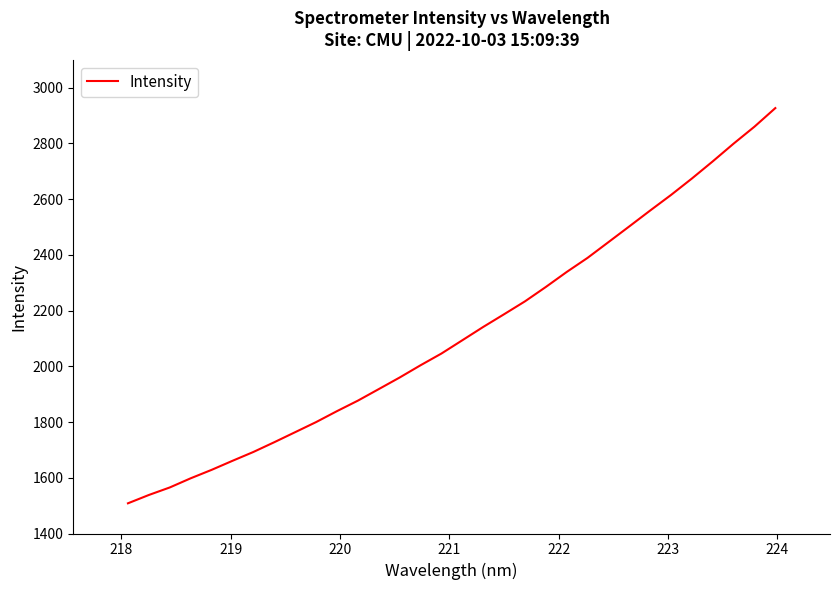

What is the difference between the maximum and minimum values?

1418.6